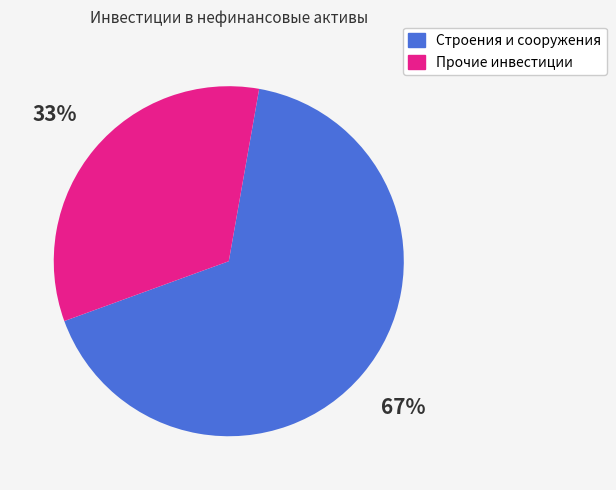

How many slices are in this pie chart?

2